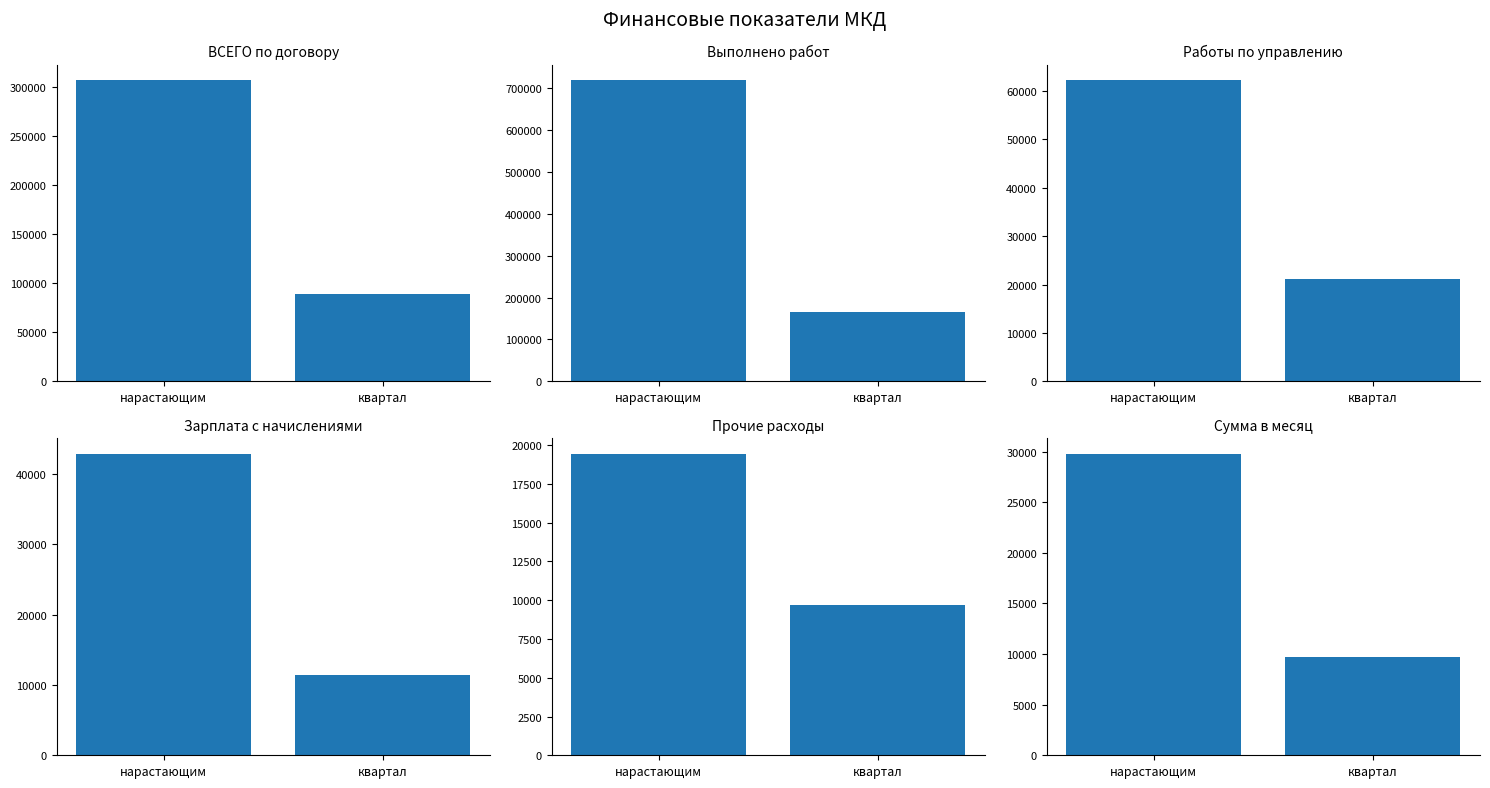

What is the smallest value displayed?

9707.8